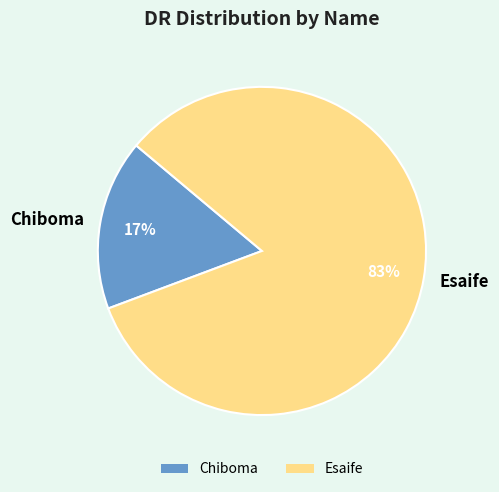

What is the ratio of the value at Chiboma to the value at Esaife?

0.2